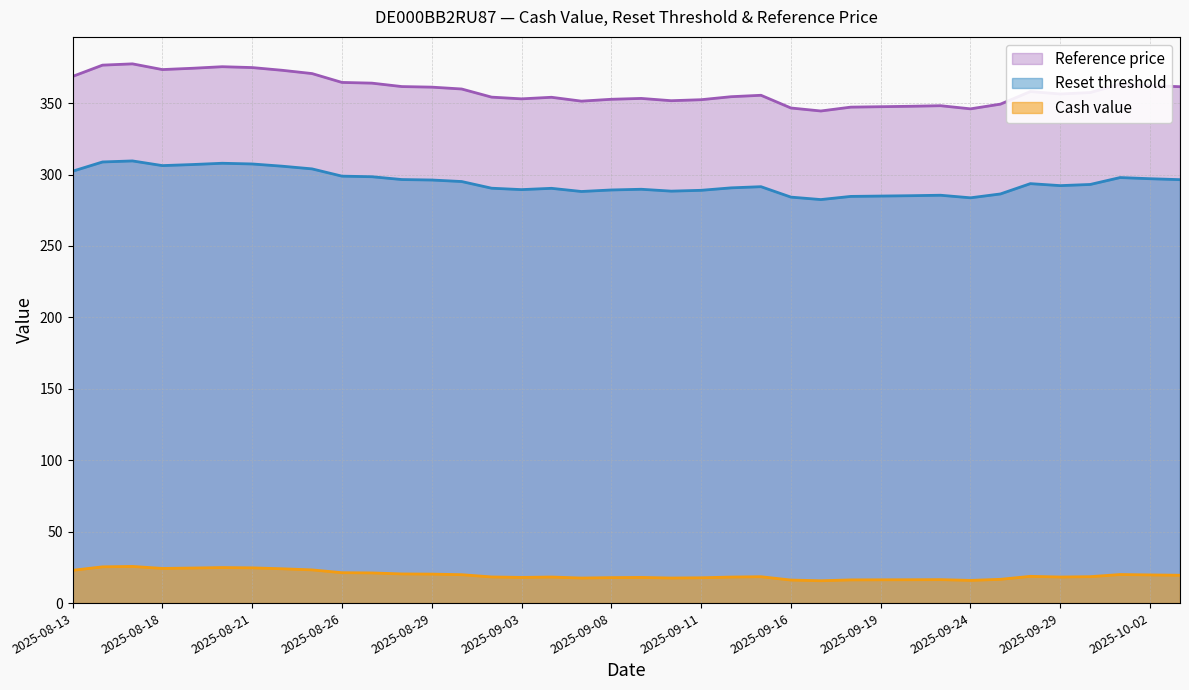

What is the difference between the maximum and minimum values in the Reference price series?

33.0